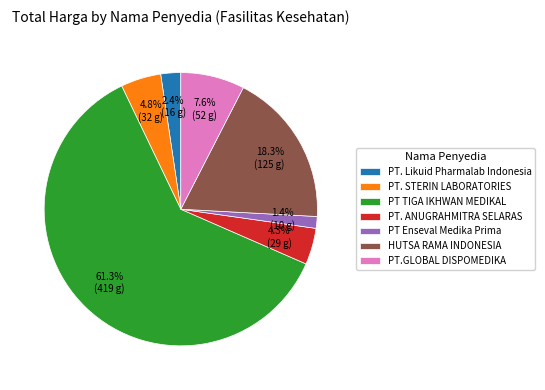

Between PT. ANUGRAHMITRA SELARAS and PT TIGA IKHWAN MEDIKAL, which is larger?

PT TIGA IKHWAN MEDIKAL